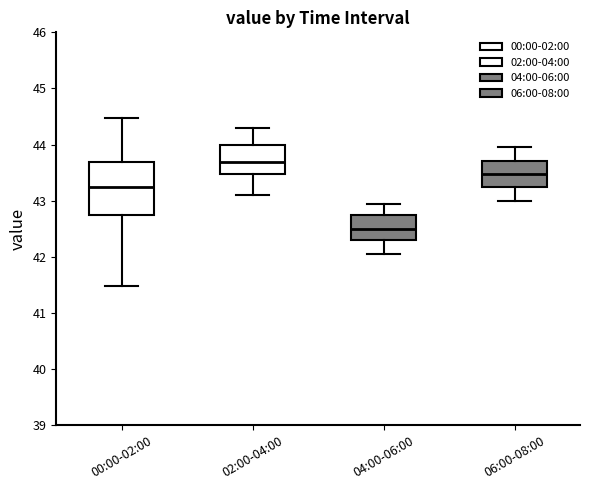

Where does the lower whisker of the box for 06:00-08:00 end on the y-axis? The values are not printed on the chart, so give them approximately, as read against the axis.

43.0